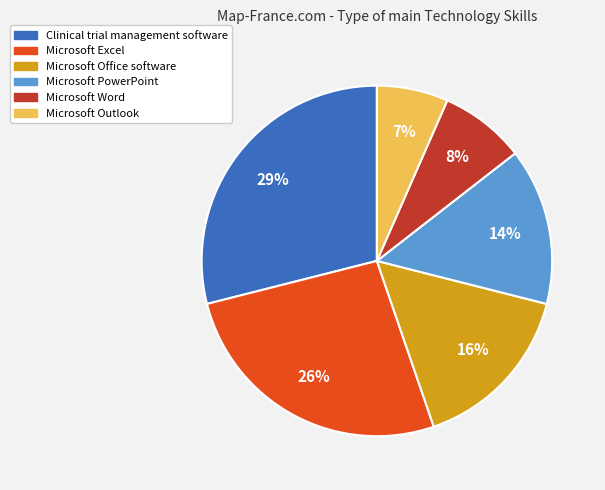

Is there a majority slice in this chart?

No